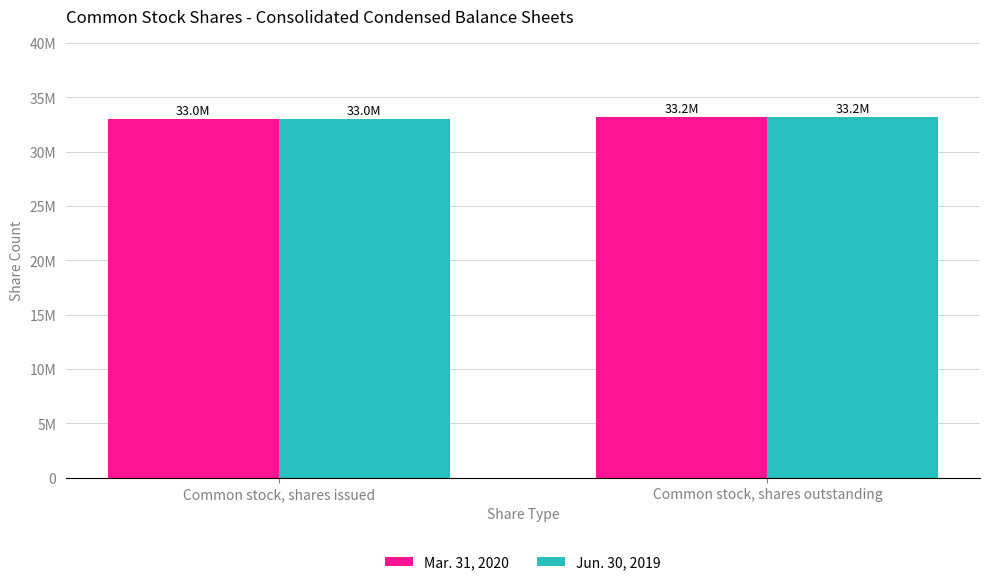

Is the value of Jun. 30, 2019 at Common stock, shares outstanding greater than the value of Mar. 31, 2020 at Common stock, shares issued?

Yes